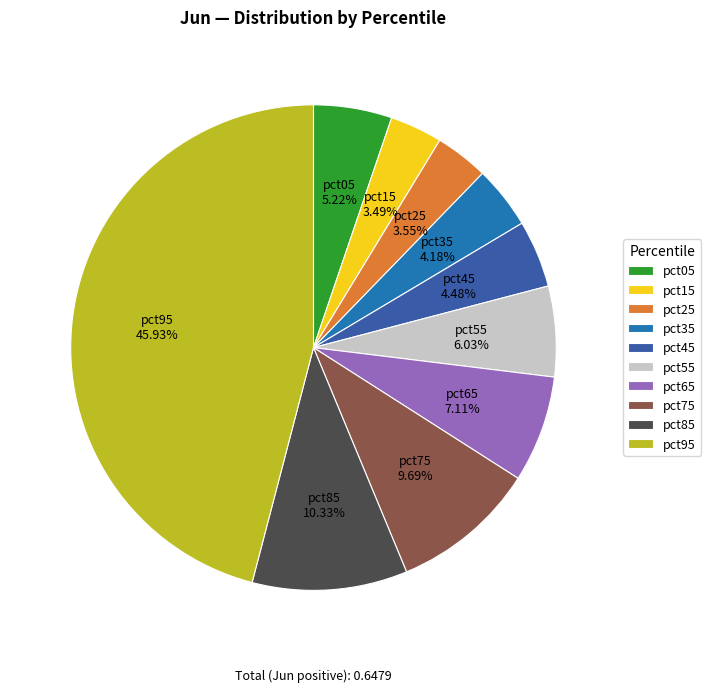

Which category has the biggest portion of the pie?

pct95